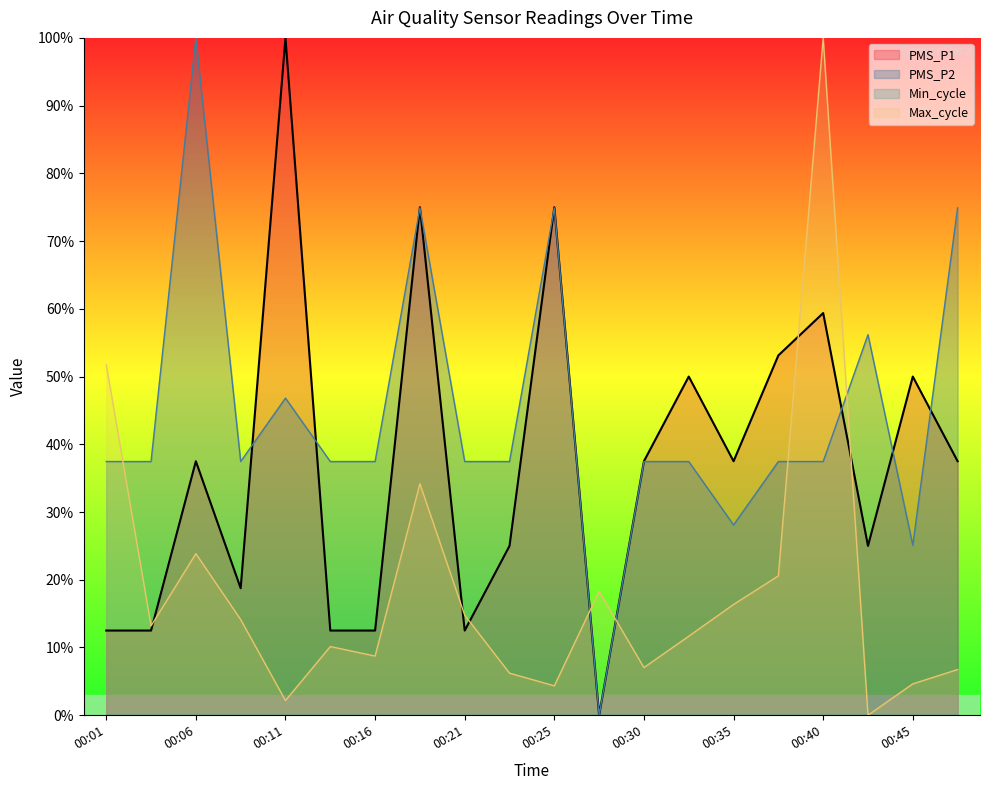

True or false: Max_cycle and PMS_P1 intersect in this chart.

True